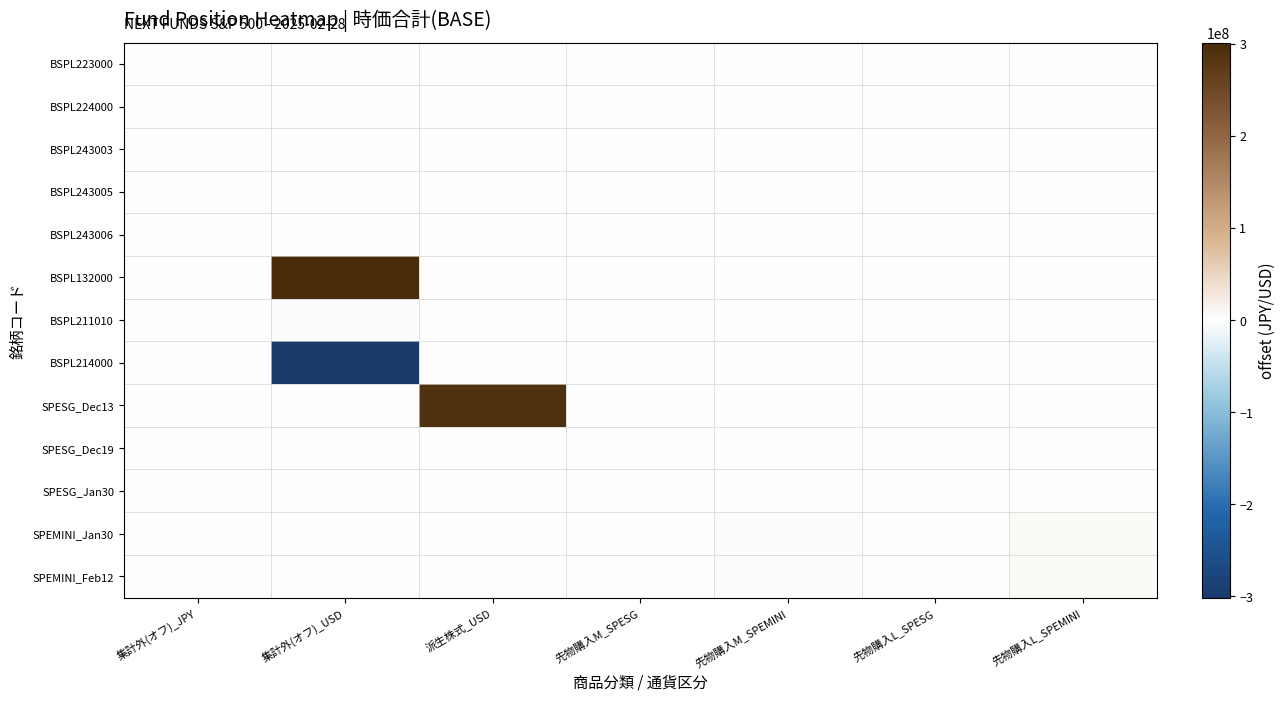

Between 集計外(オフ)_USD and 先物購入M_SPESG, which series saw the biggest shift?

BSPL132000